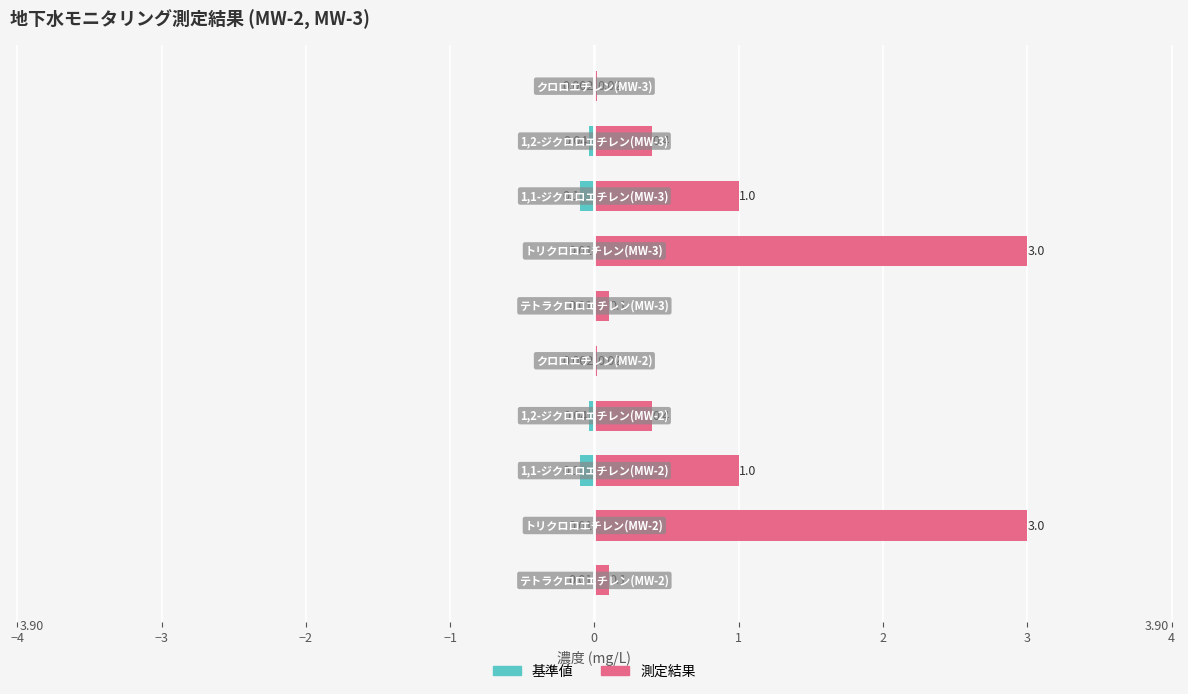

Which has a higher value, −1 or −3?

−1